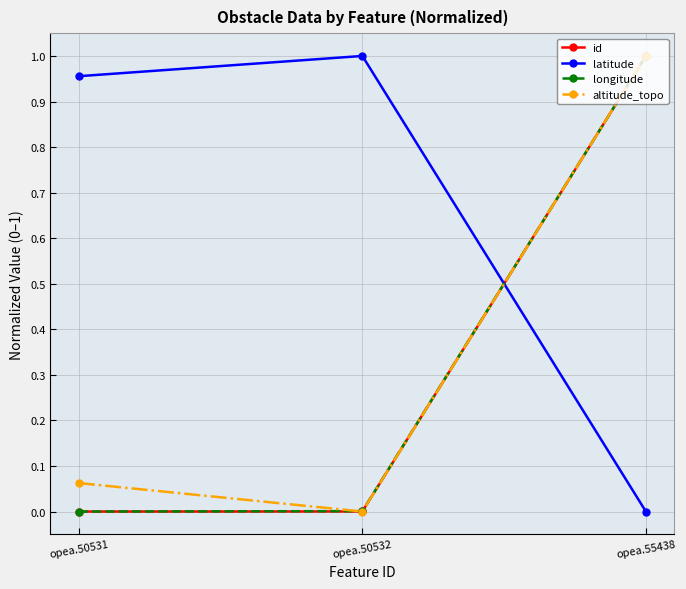

What are all the series names shown in the legend?

id, latitude, longitude, altitude_topo